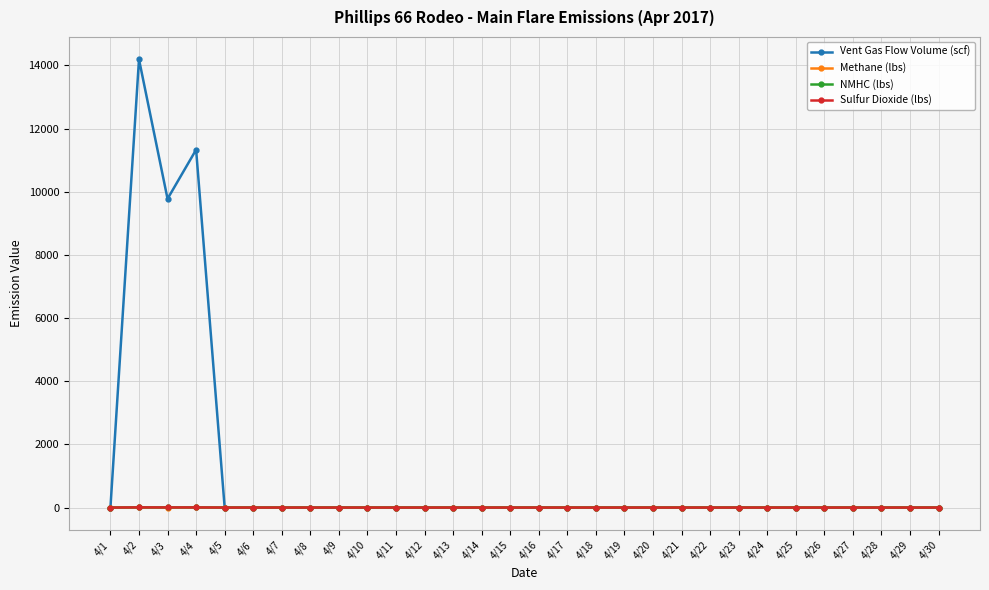

How many data points in NMHC (lbs) are above 0?

3